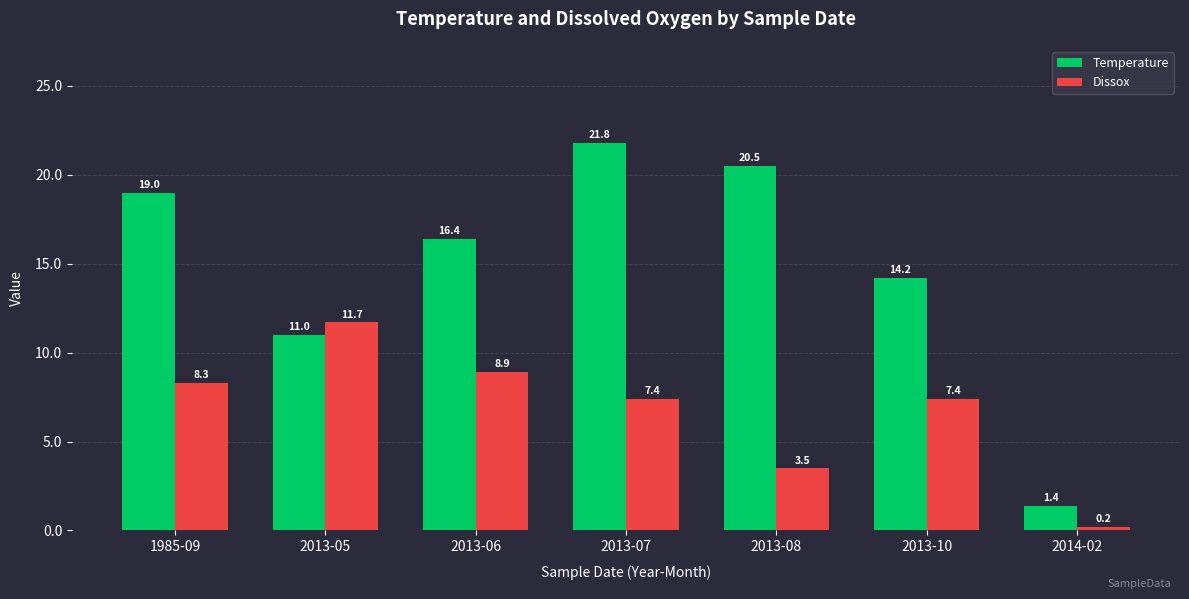

What is the label of the 6th bar from the left?

2013-10